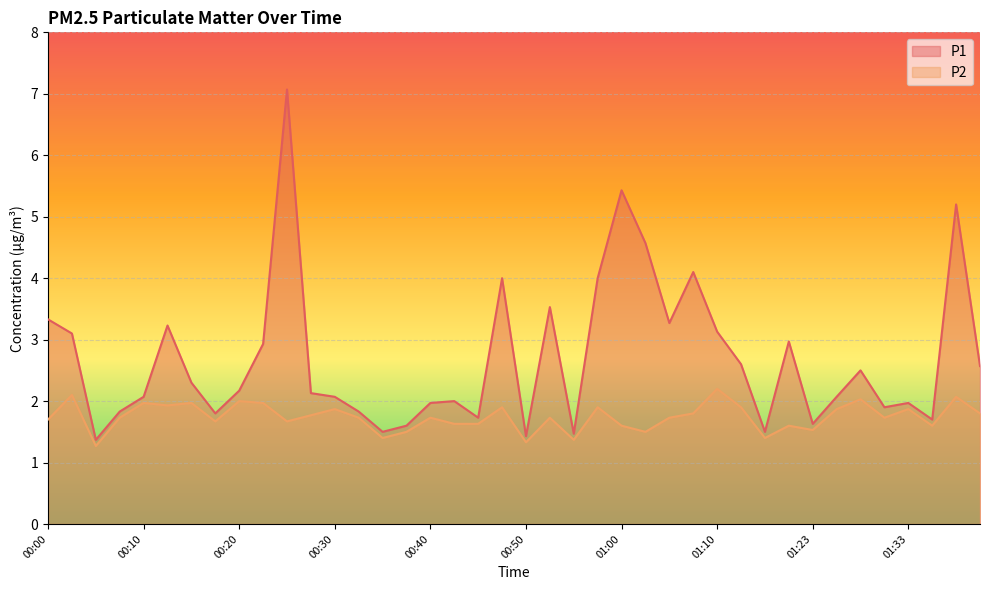

What is the maximum value for P1?

7.1